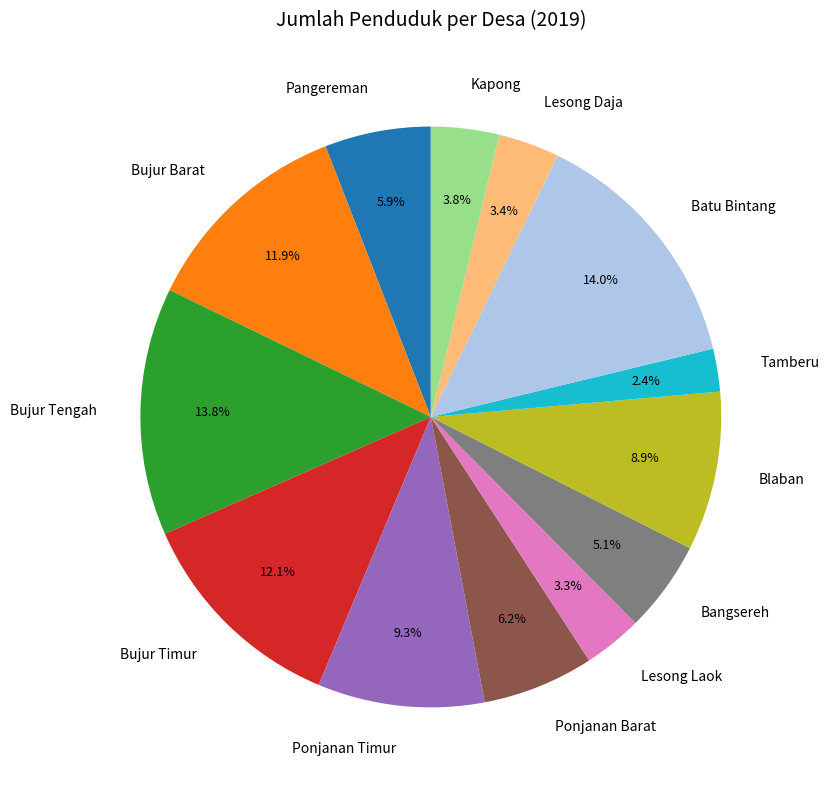

What percentage is the Ponjanan Barat slice, to the nearest percent?

6%